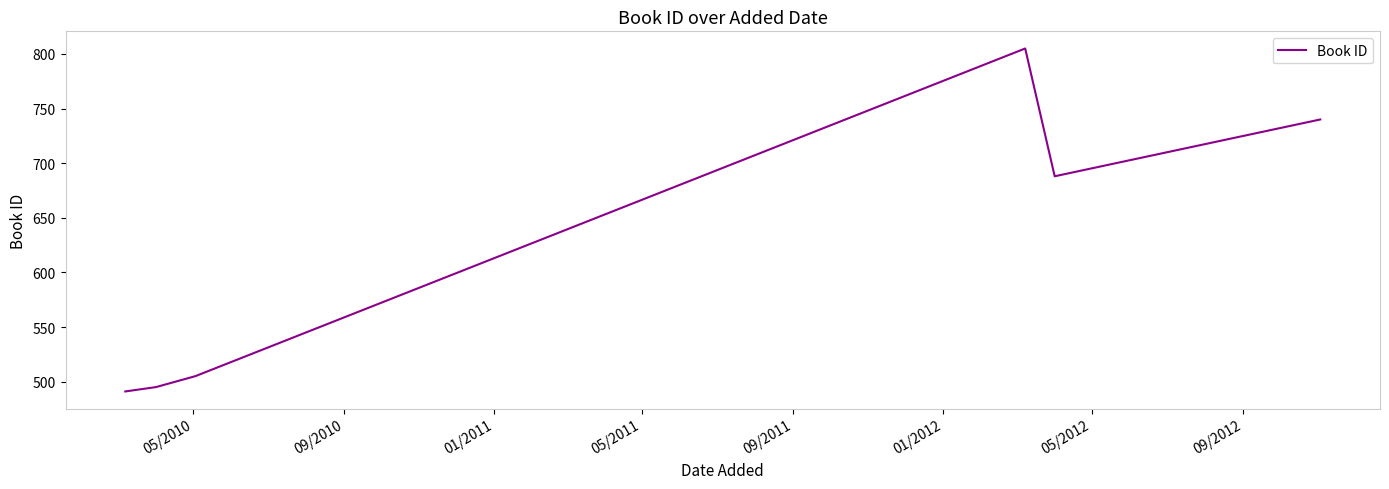

True or false: there are more than 2 points higher than both neighbors.

False